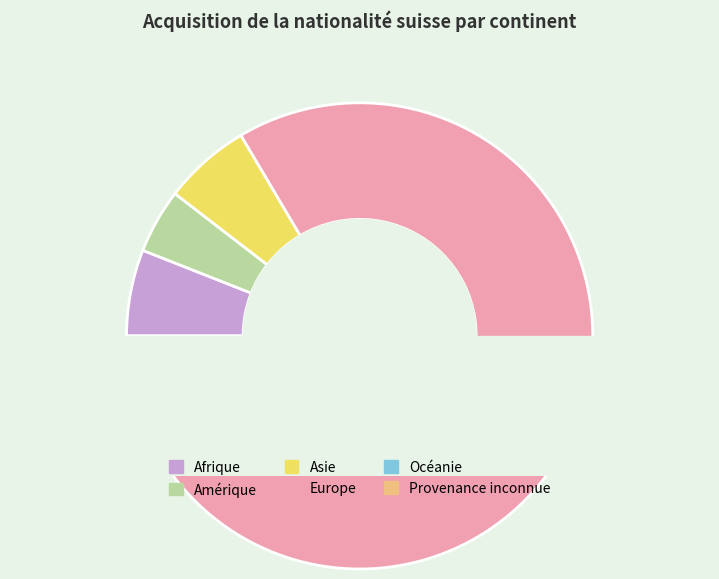

Rank the categories by value from lowest to highest.

Océanie, Provenance inconnue, Amérique, Afrique, Asie, Europe